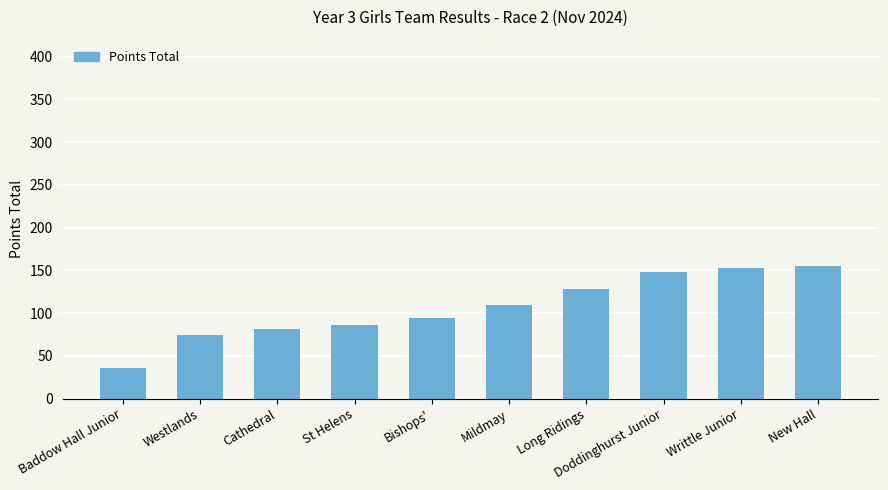

What is the greatest value displayed?

155